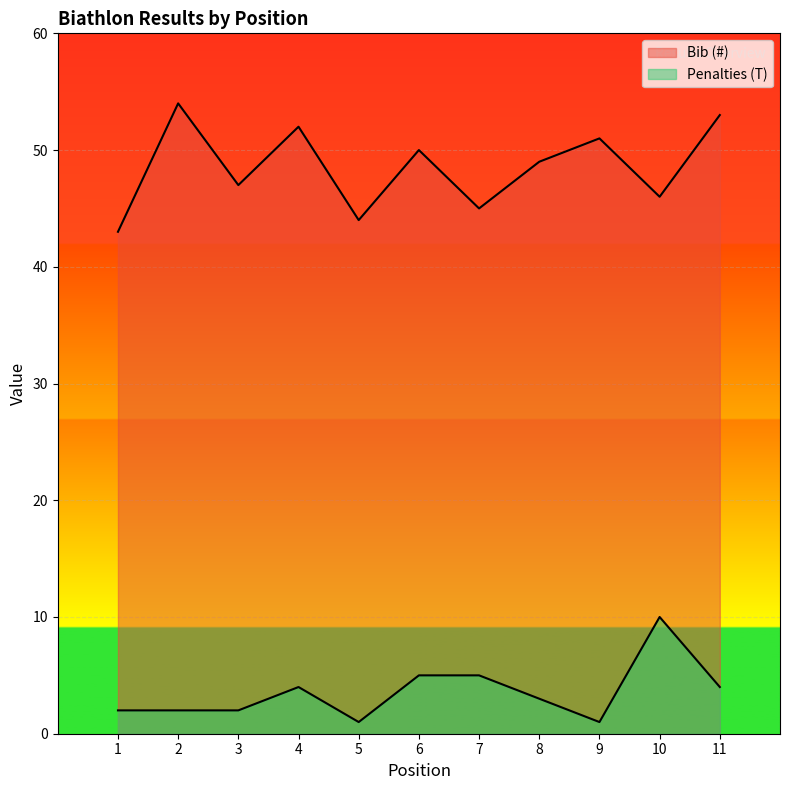

Reading left to right, what are all the values shown in this chart?

Bib (#): 1=43	2=54	3=47	4=52	5=44	6=50	7=45	8=49	9=51	10=46	11=53
Penalties (T): 1=2	2=2	3=2	4=4	5=1	6=5	7=5	8=3	9=1	10=10	11=4